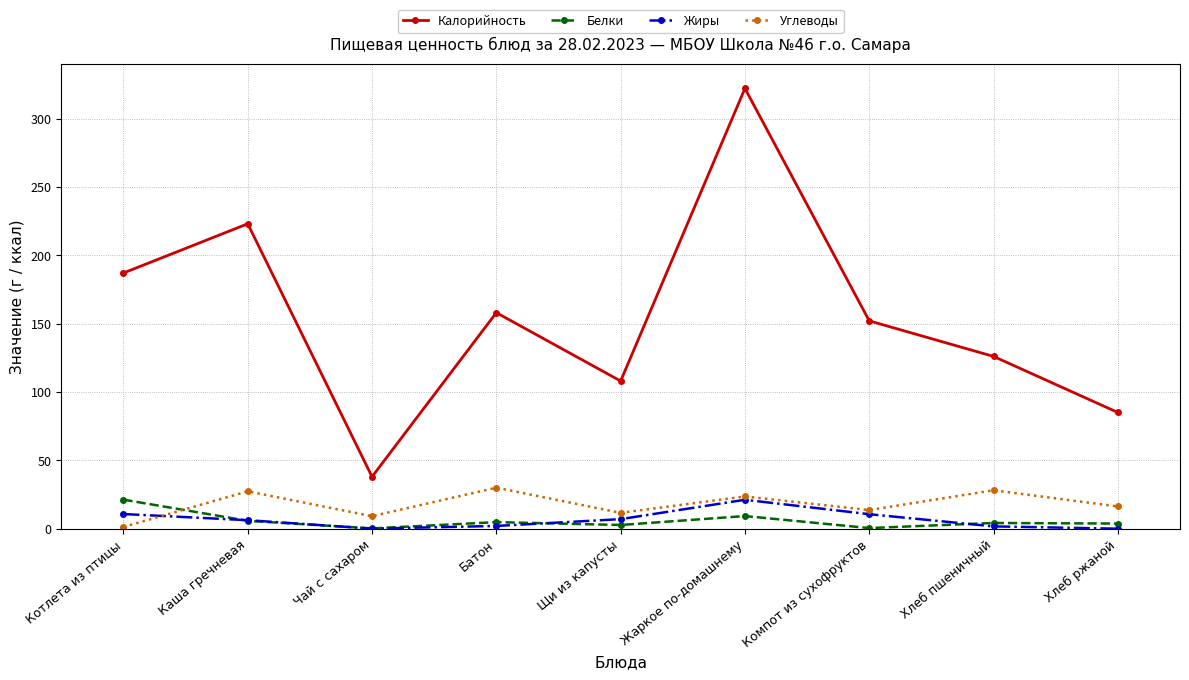

True or false: Углеводы and Калорийность cross at least once.

False